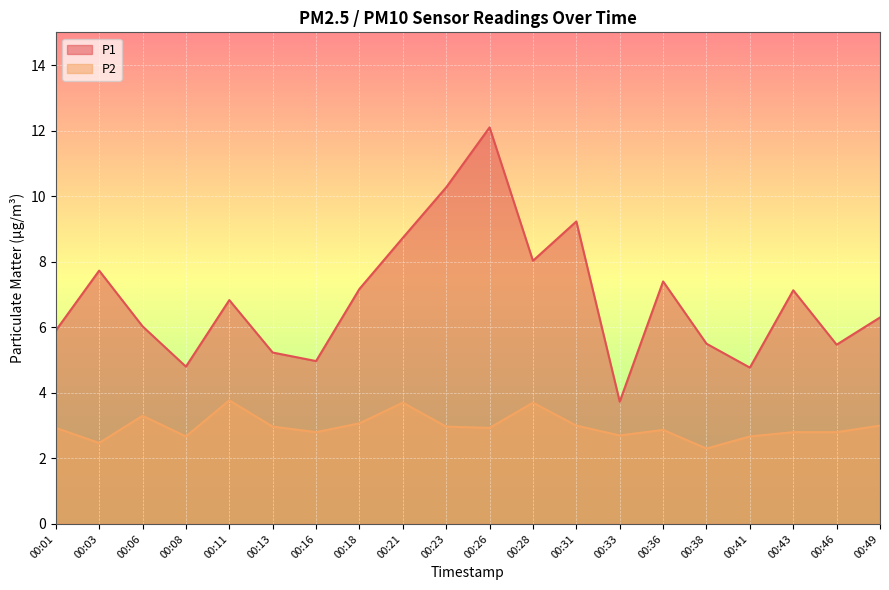

What is the smallest value displayed?

2.3